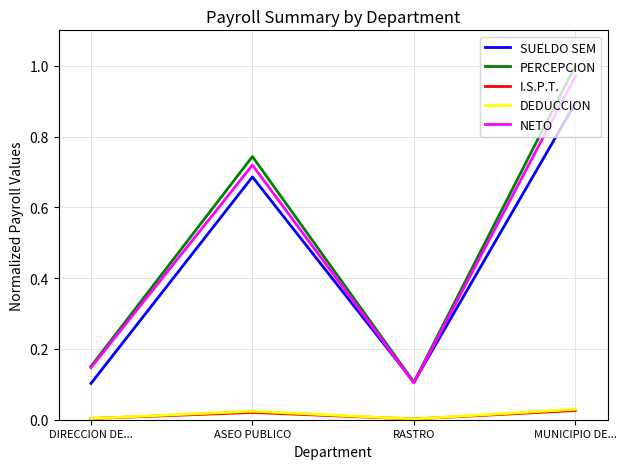

What is the difference between the PERCEPCION values at ASEO PUBLICO and MUNICIPIO DE...?

0.3